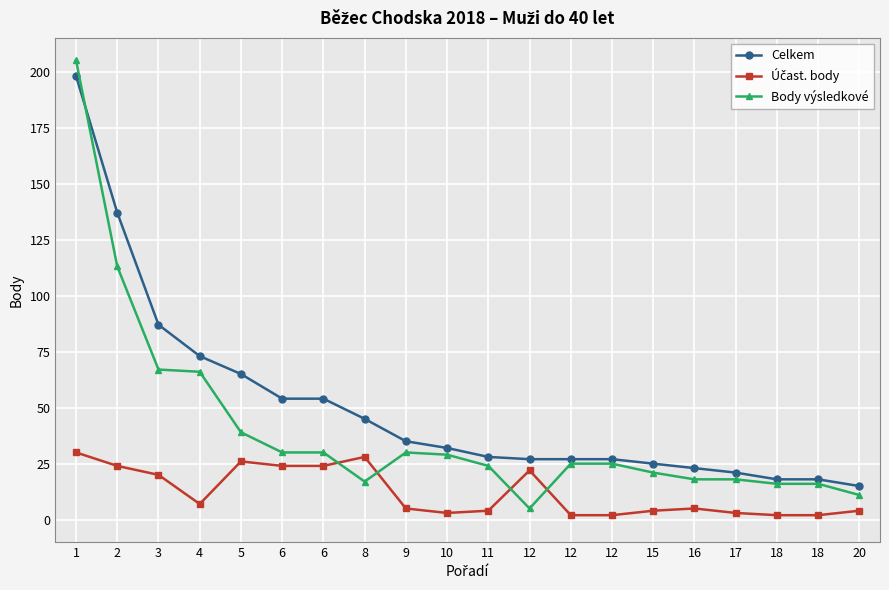

At how many categories does at least one series exceed 95?

2